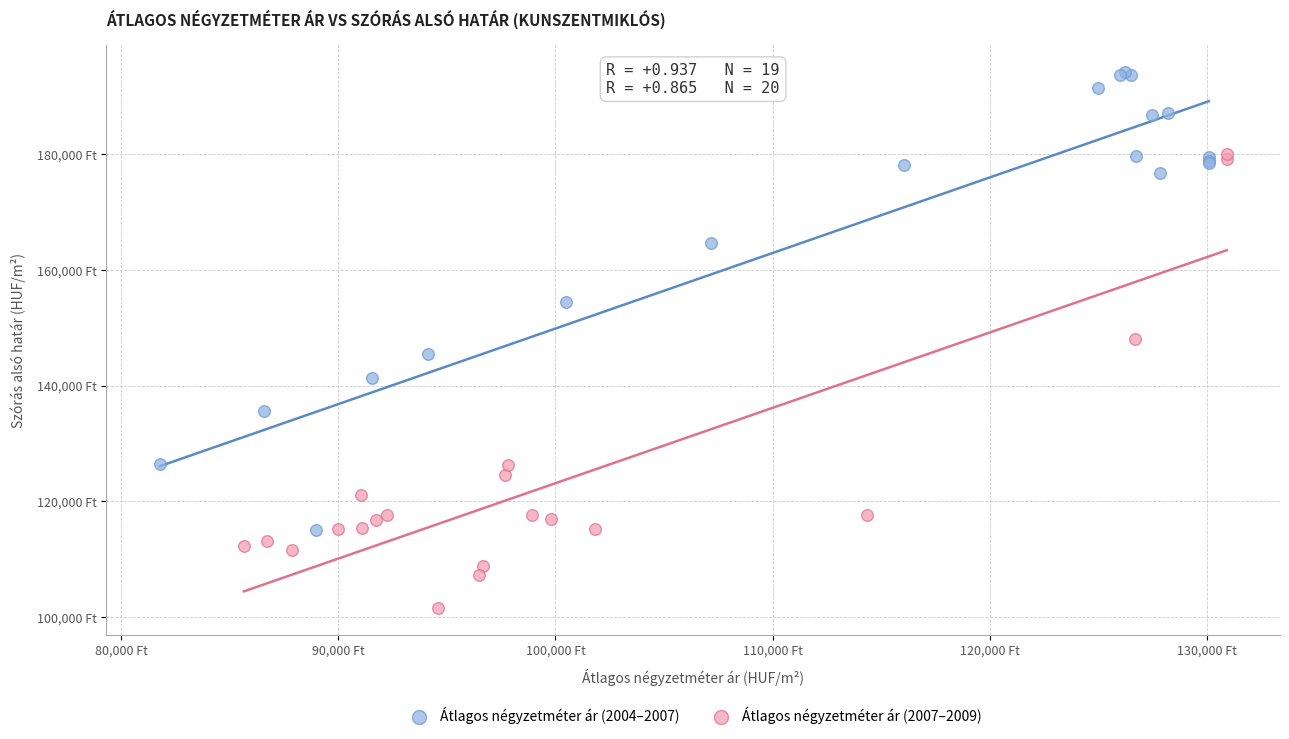

What are all the series names shown in the legend?

Átlagos négyzetméter ár (2004–2007), Átlagos négyzetméter ár (2007–2009)